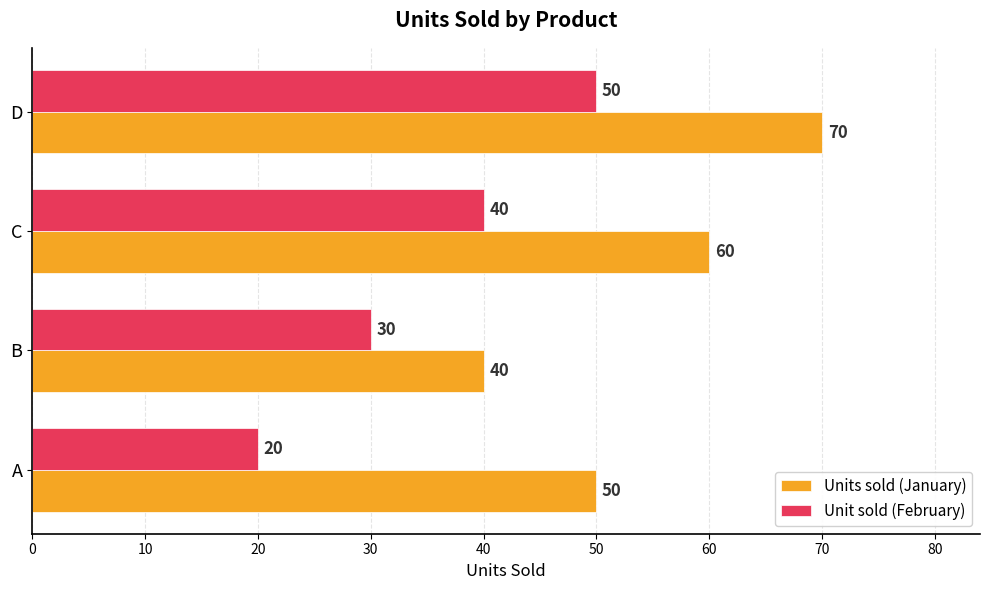

True or false: Units sold (January) has a value of 67 at B.

False